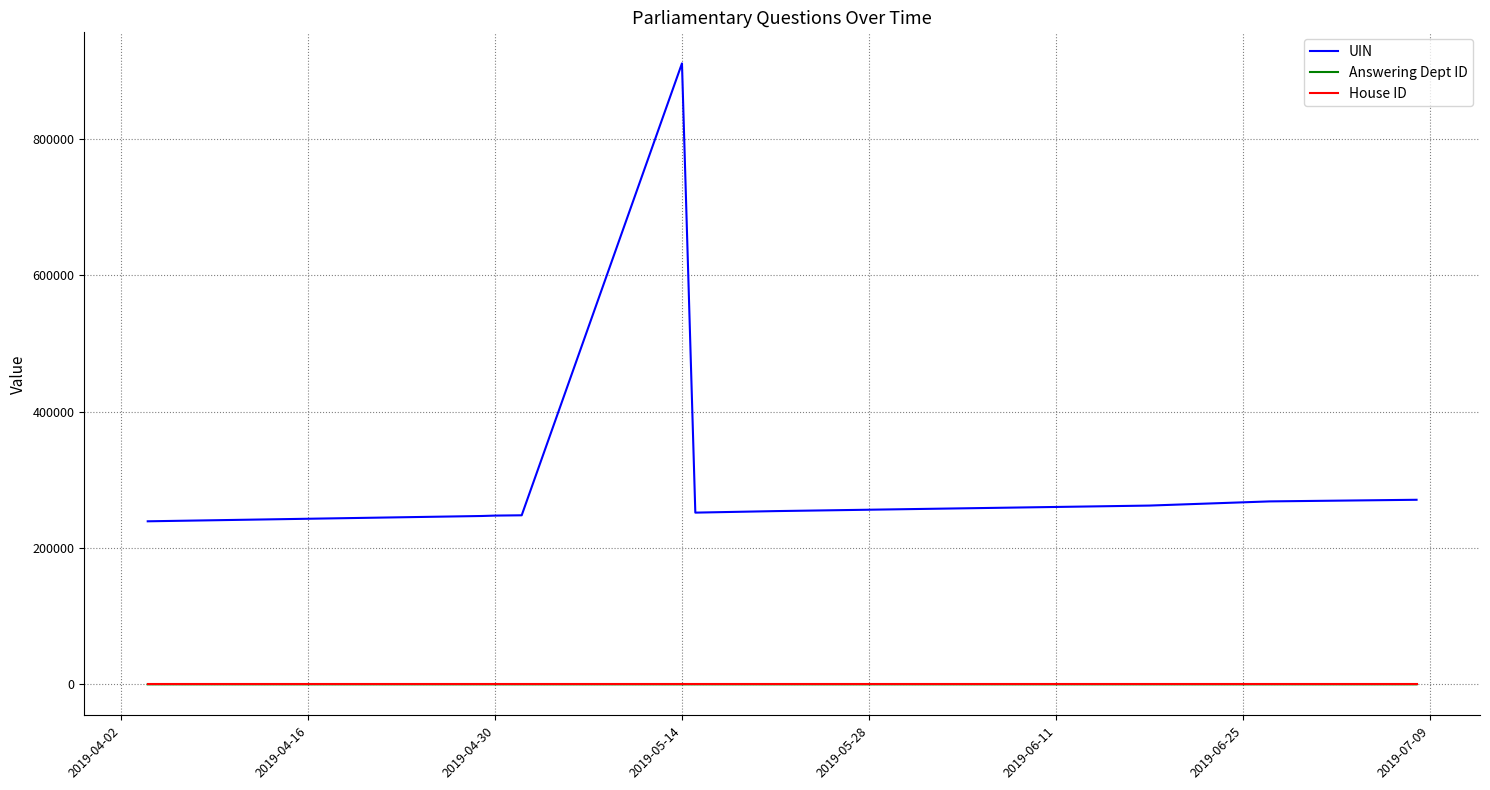

Which series has the largest range (max minus min)?

UIN